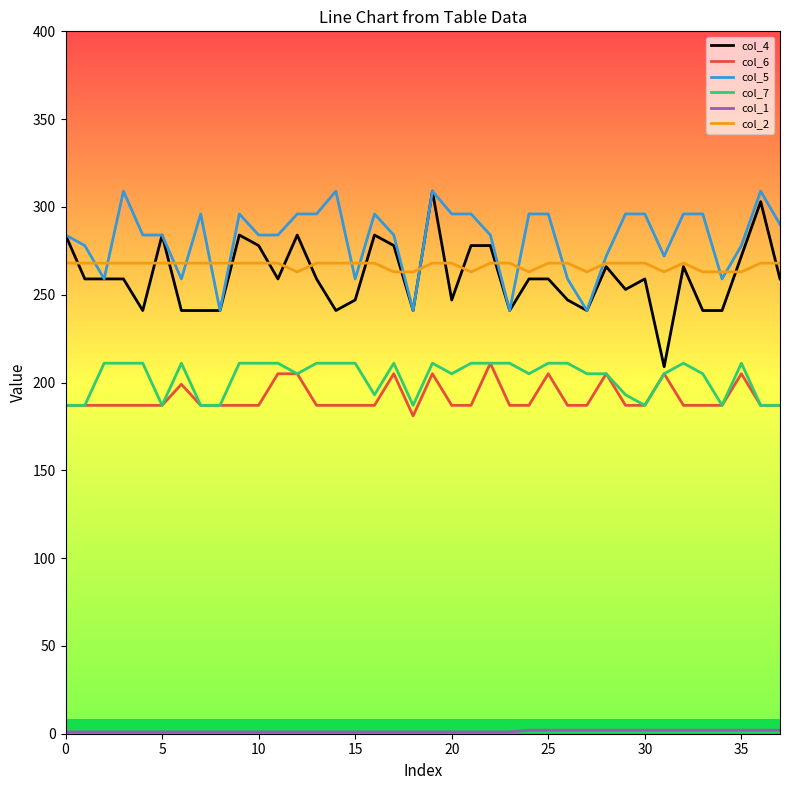

What is the maximum value shown in the chart?

309